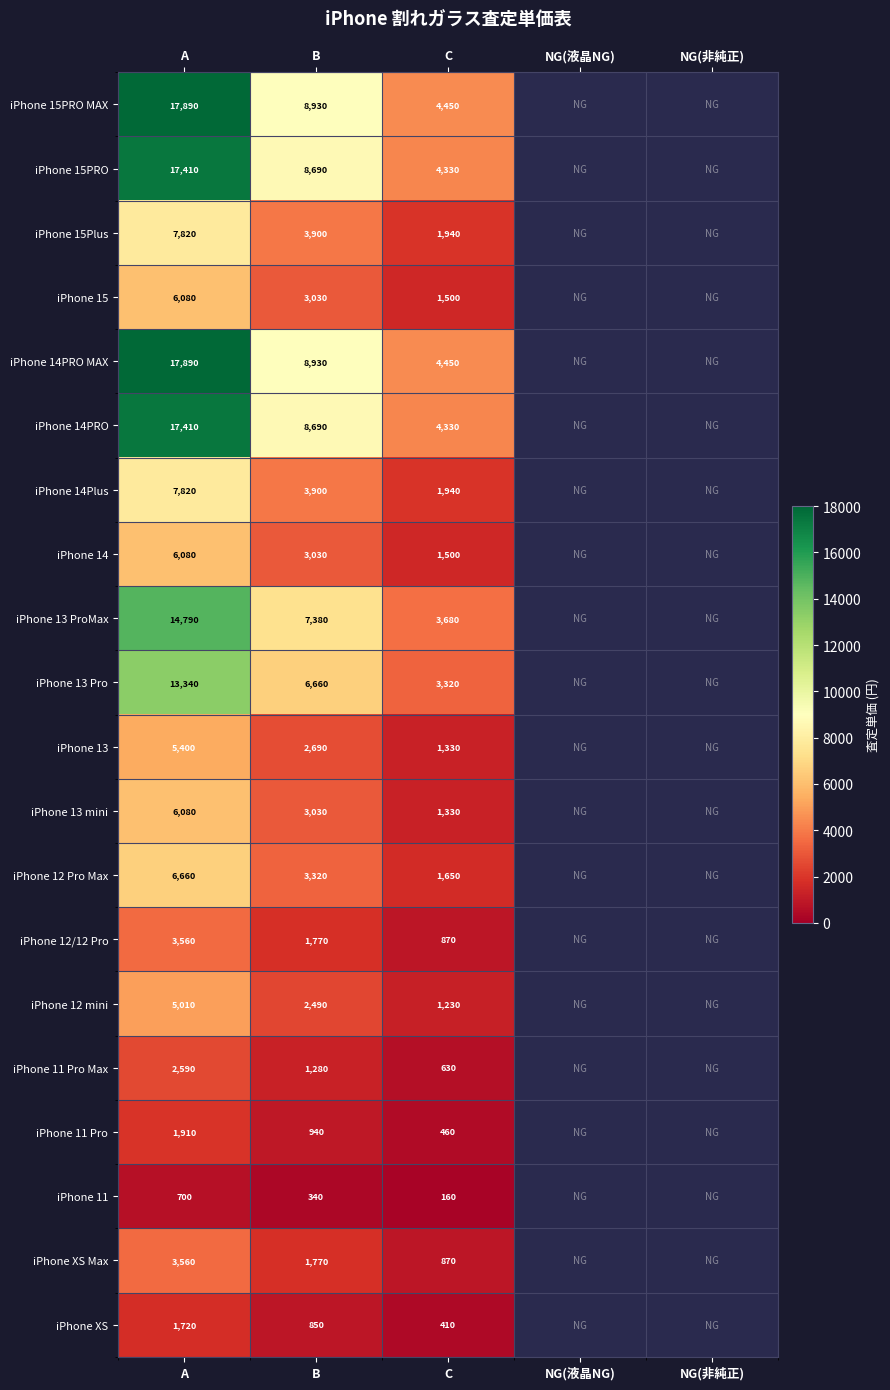

What is the difference between the highest and lowest values at B?

8590